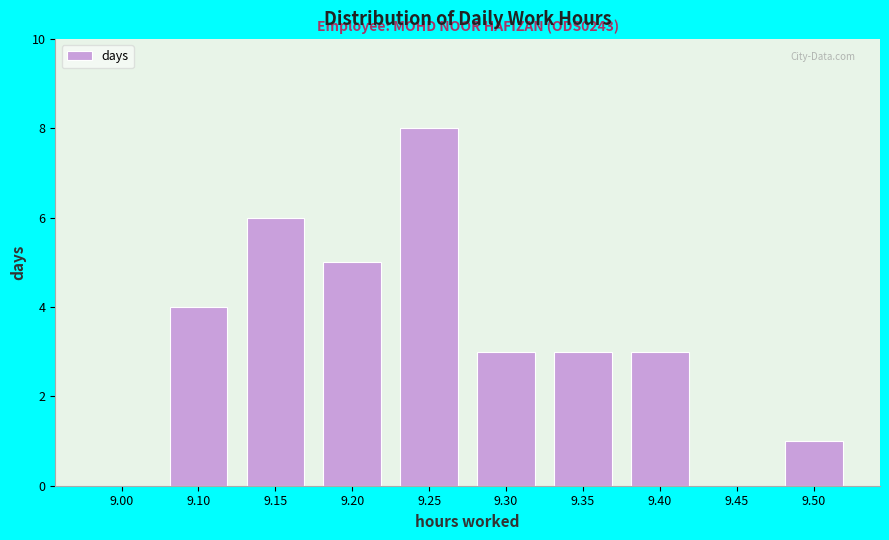

Reading left to right, transcribe all the data shown in this chart.

9.00=0	9.10=4	9.15=6	9.20=5	9.25=8	9.30=3	9.35=3	9.40=3	9.45=0	9.50=1